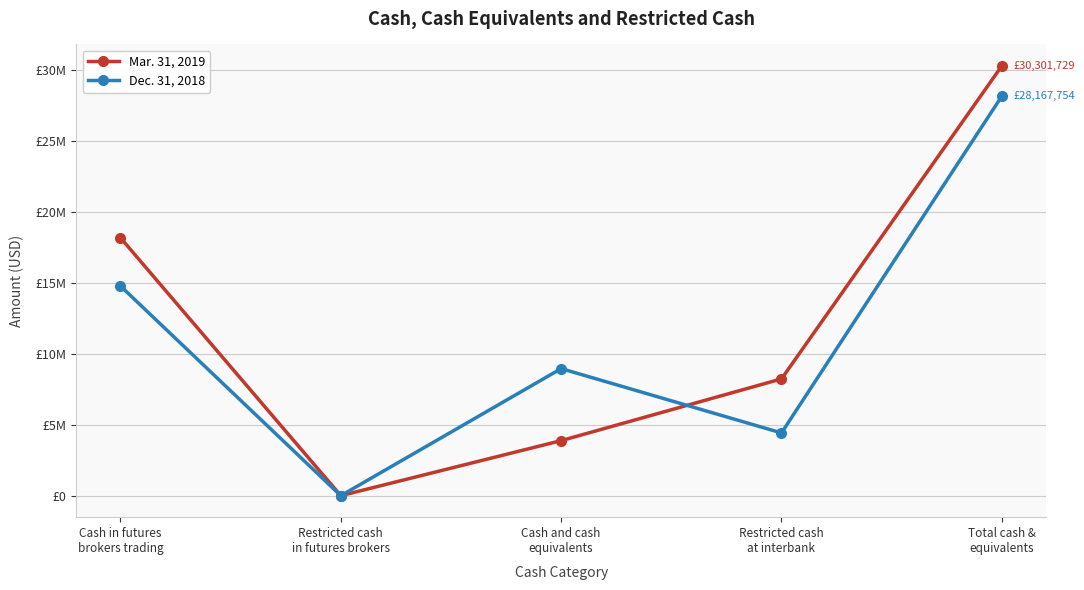

What is the difference between the maximum and minimum values in the Mar. 31, 2019 series?

30301729